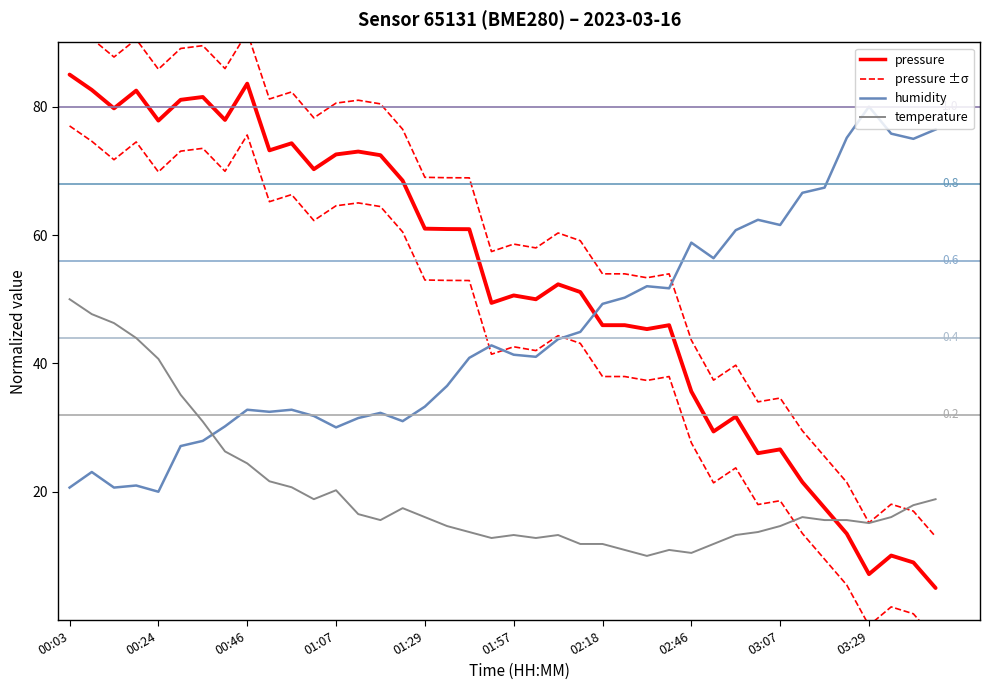

Reading left to right, extract all data points from this chart.

pressure: 00:03=85.0	00:08=82.6	00:14=79.7	00:19=82.5	00:24=77.8	00:30=81.1	00:35=81.5	00:40=77.9	00:46=83.6	00:51=73.2	00:57=74.3	01:02=70.3	01:07=72.6	01:13=73.0	01:18=72.4	01:23=68.5	01:29=61.0	01:34=60.9	01:39=60.9	01:51=49.4	01:57=50.6	02:02=50.0	02:07=52.3	02:13=51.1	02:18=46.0	02:24=46.0	02:35=45.3	02:40=46.0	02:46=35.6	02:51=29.4	02:56=31.7	03:02=26.0	03:07=26.6	03:12=21.5	03:18=17.5	03:23=13.5	03:29=7.2	03:34=10.1	03:39=9.0	03:45=5.0
humidity: 00:03=20.6	00:08=23.1	00:14=20.6	00:19=21.0	00:24=20.0	00:30=27.1	00:35=27.9	00:40=30.2	00:46=32.8	00:51=32.5	00:57=32.8	01:02=31.8	01:07=30.0	01:13=31.5	01:18=32.3	01:23=31.0	01:29=33.3	01:34=36.5	01:39=40.9	01:51=42.8	01:57=41.3	02:02=41.0	02:07=43.8	02:13=44.9	02:18=49.3	02:24=50.2	02:35=52.0	02:40=51.7	02:46=58.8	02:51=56.4	02:56=60.8	03:02=62.4	03:07=61.6	03:12=66.6	03:18=67.4	03:23=75.1	03:29=80.0	03:34=75.8	03:39=75.0	03:45=76.4
temperature: 00:03=50.0	00:08=47.7	00:14=46.3	00:19=44.0	00:24=40.7	00:30=35.1	00:35=30.9	00:40=26.3	00:46=24.4	00:51=21.6	00:57=20.7	01:02=18.8	01:07=20.2	01:13=16.5	01:18=15.6	01:23=17.4	01:29=16.0	01:34=14.7	01:39=13.7	01:51=12.8	01:57=13.3	02:02=12.8	02:07=13.3	02:13=11.9	02:18=11.9	02:24=10.9	02:35=10.0	02:40=10.9	02:46=10.5	02:51=11.9	02:56=13.3	03:02=13.7	03:07=14.7	03:12=16.0	03:18=15.6	03:23=15.6	03:29=15.1	03:34=16.0	03:39=17.9	03:45=18.8